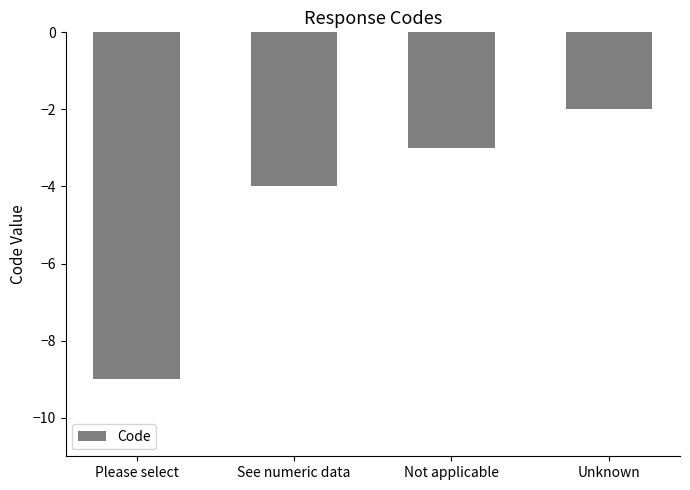

Are the bars grouped side by side (vs. stacked)?

No